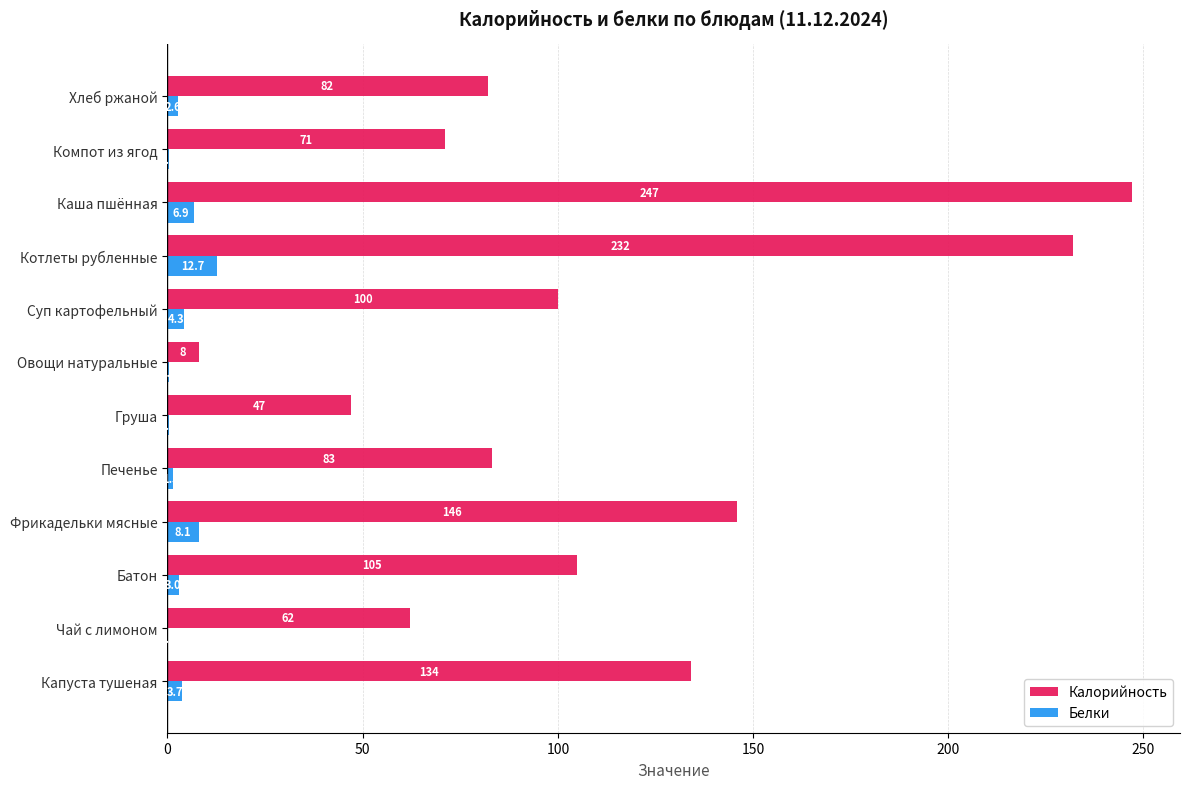

The Калорийность series shows 82.0 at Хлеб ржаной. True or false?

True